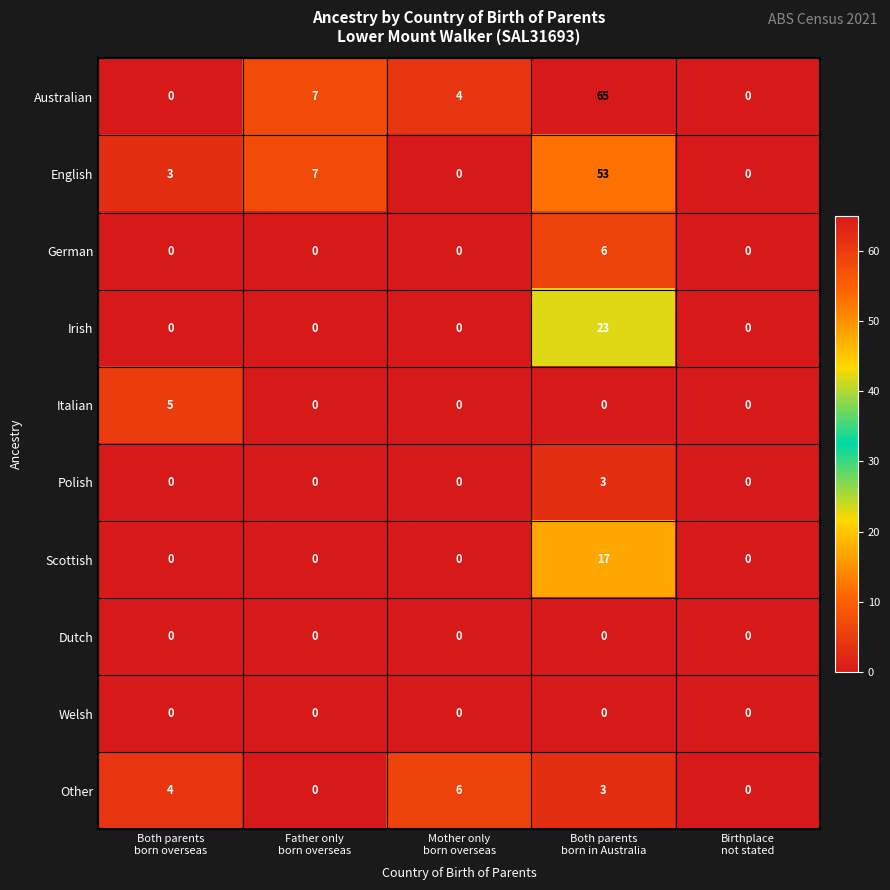

Which series has the largest total across all categories?

Australian